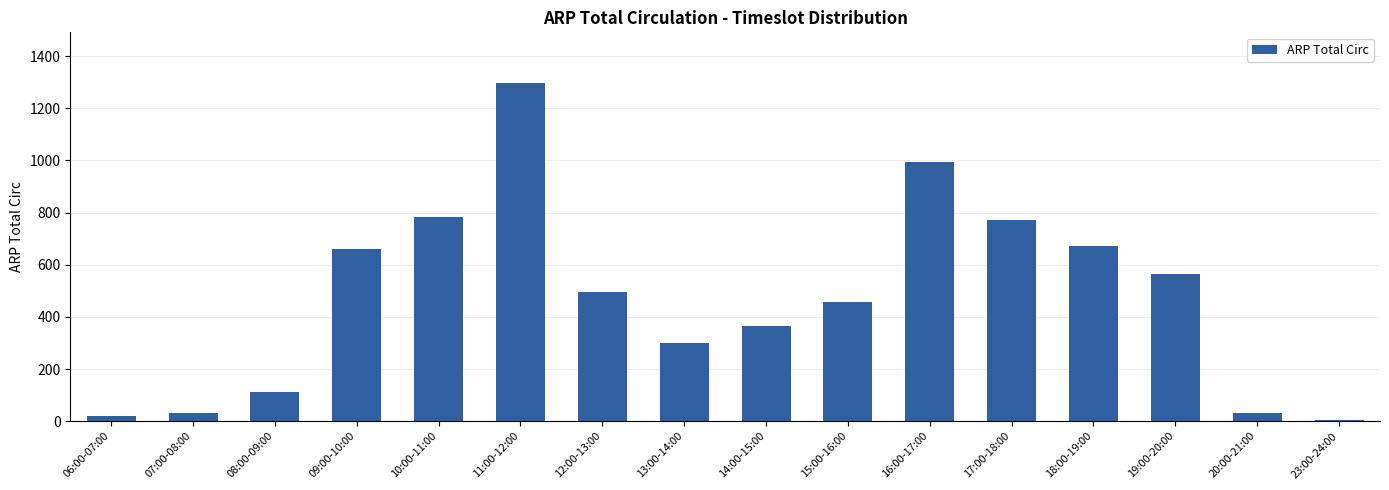

Between 08:00-09:00 and 07:00-08:00, which is larger?

08:00-09:00